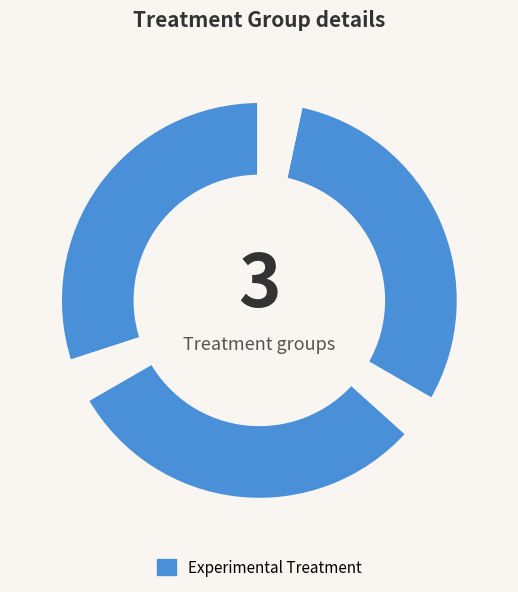

Count the number of slices in the pie.

6